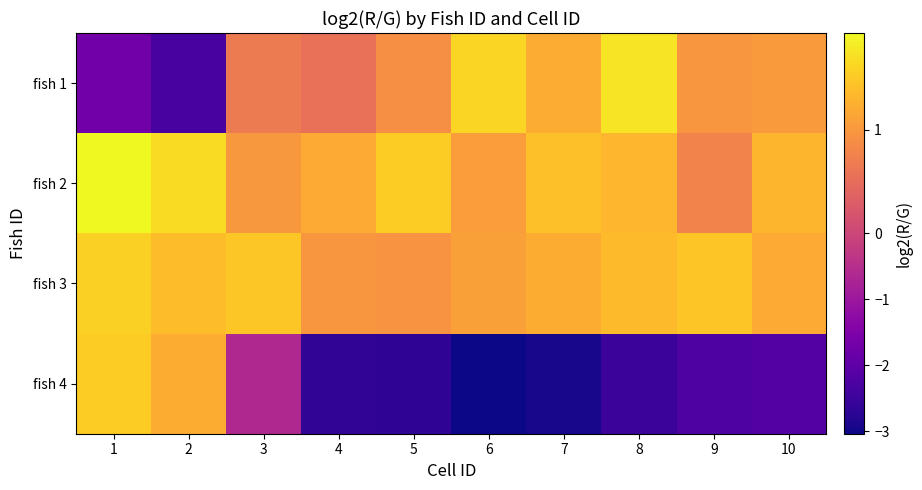

Which has a higher value, 10 or 3?

10